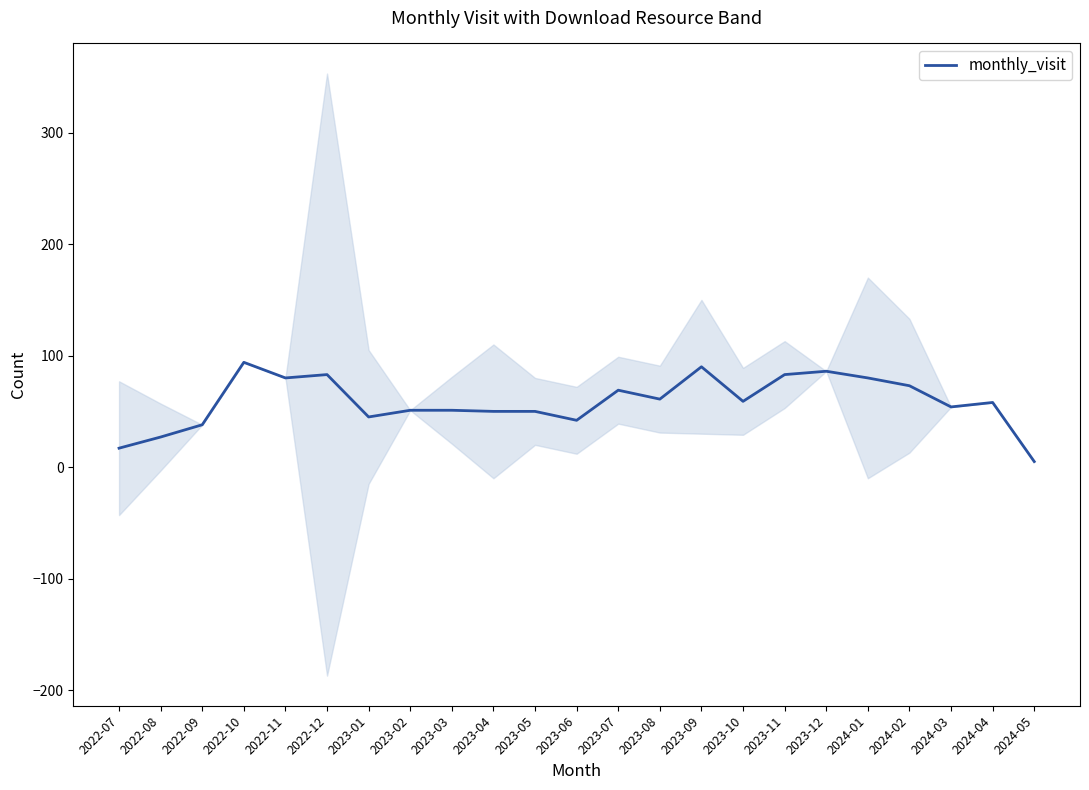

Does the chart have visible grid lines?

No